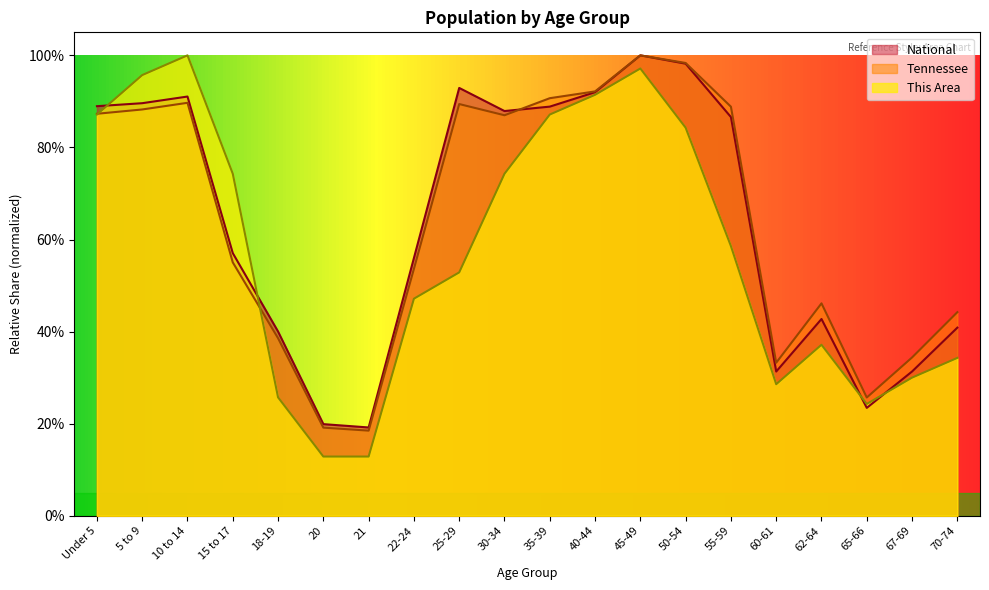

At how many categories does at least one series exceed 0?

20